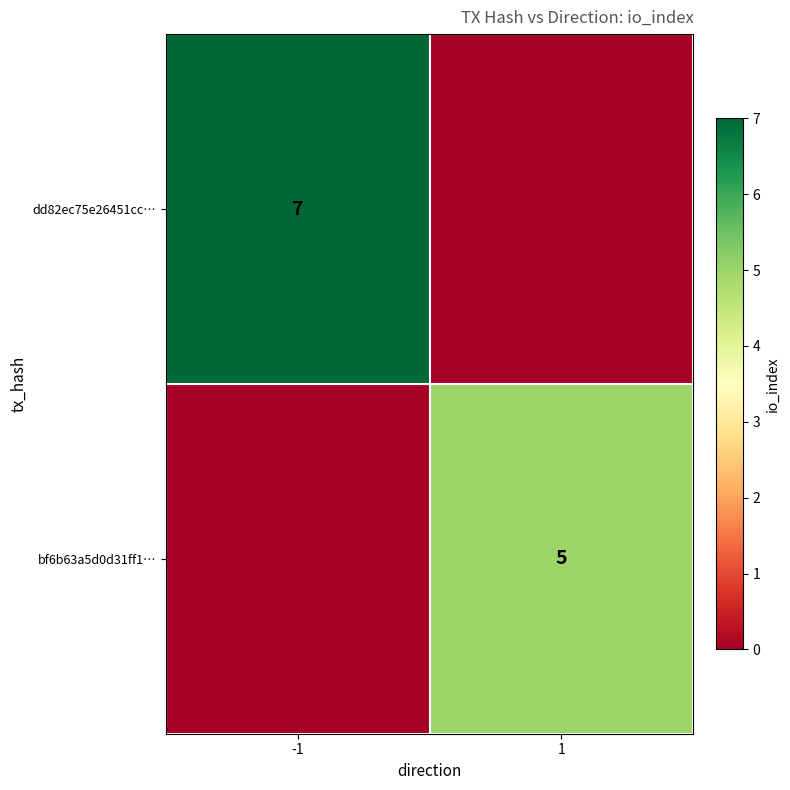

True or false: bf6b63a5d0d31ff1… has a value of 3 at 1.

False